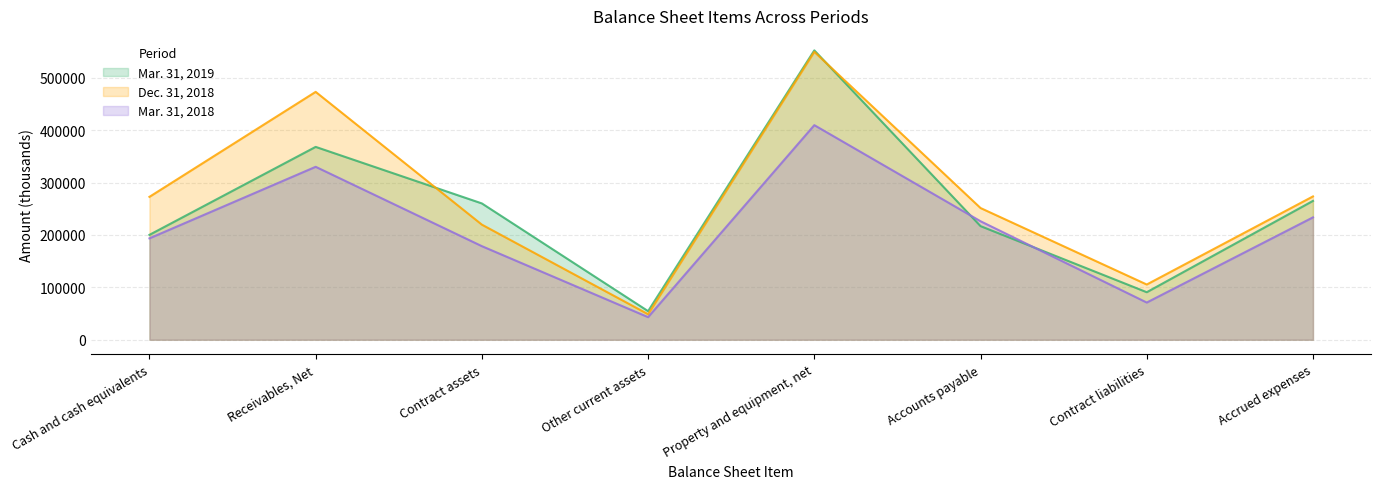

Which series has the largest total across all categories?

Dec. 31, 2018